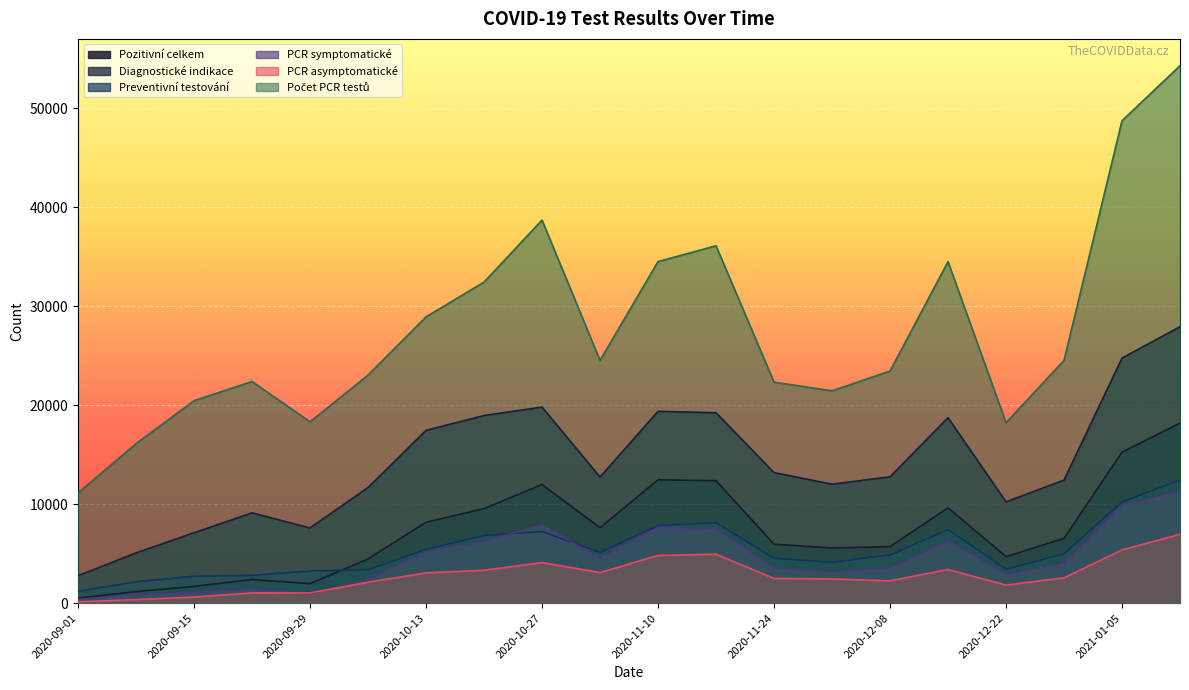

What position from the right is 2020-12-01?

7